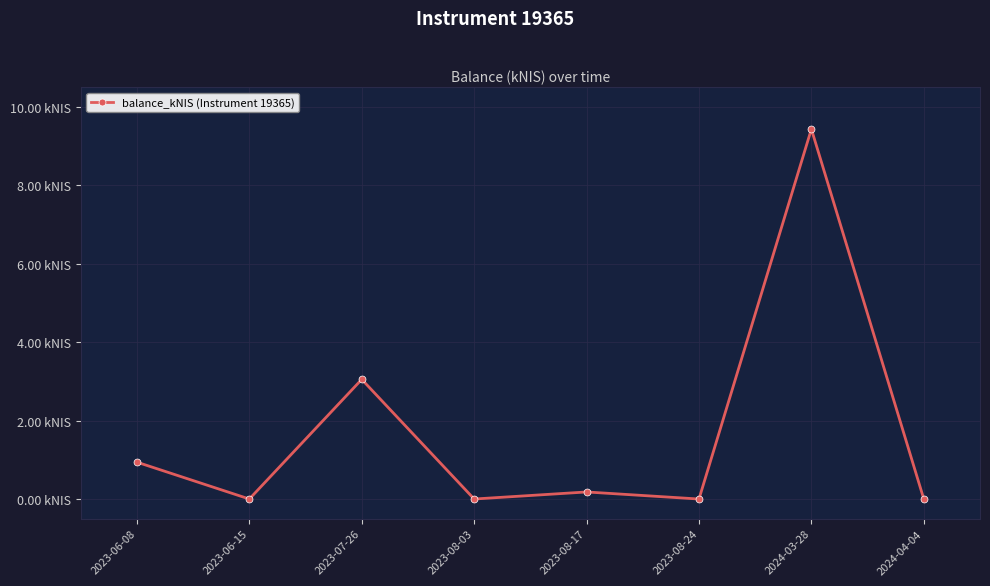

Is it true that the value at 2023-08-24 is 0.0?

True